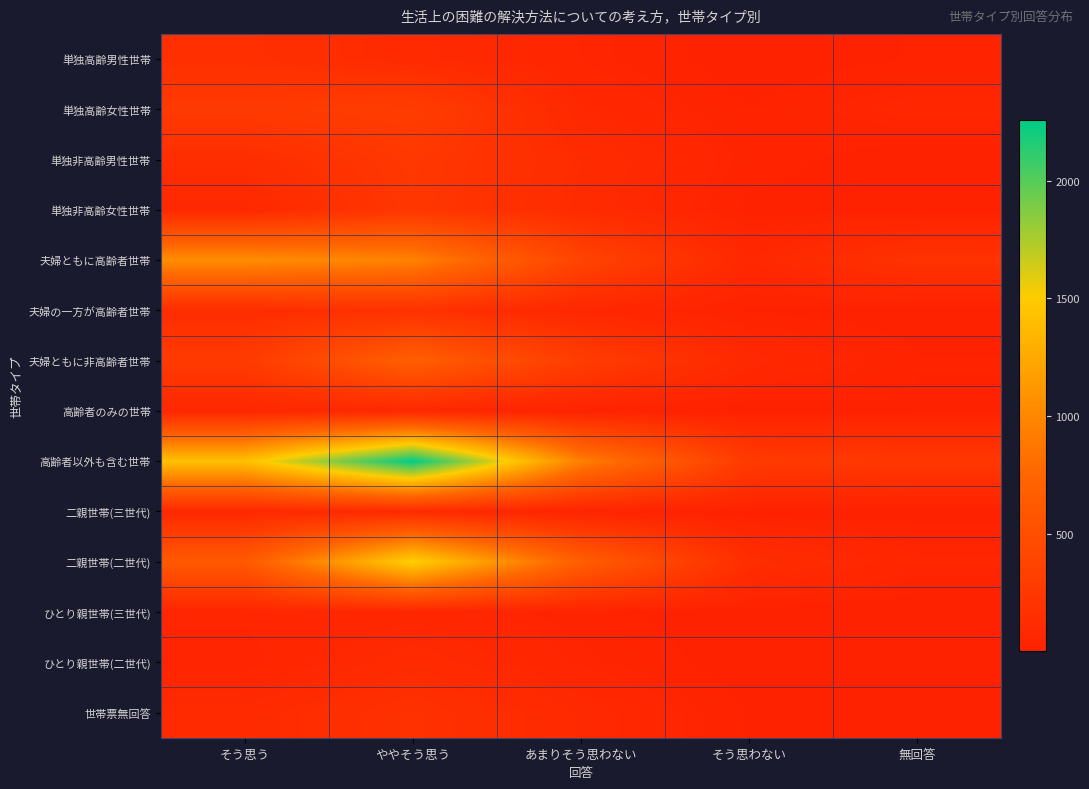

Reading left to right, transcribe all the data shown in this chart.

単独高齢男性世帯: そう思う=160	ややそう思う=100	あまりそう思わない=46	そう思わない=6	無回答=22
単独高齢女性世帯: そう思う=276	ややそう思う=309	あまりそう思わない=74	そう思わない=21	無回答=58
単独非高齢男性世帯: そう思う=136	ややそう思う=249	あまりそう思わない=118	そう思わない=31	無回答=5
単独非高齢女性世帯: そう思う=81	ややそう思う=236	あまりそう思わない=110	そう思わない=14	無回答=11
夫婦ともに高齢者世帯: そう思う=1046	ややそう思う=965	あまりそう思わない=382	そう思わない=74	無回答=191
夫婦の一方が高齢者世帯: そう思う=128	ややそう思う=176	あまりそう思わない=64	そう思わない=17	無回答=8
夫婦ともに非高齢者世帯: そう思う=279	ややそう思う=680	あまりそう思わない=305	そう思わない=84	無回答=22
高齢者のみの世帯: そう思う=70	ややそう思う=74	あまりそう思わない=24	そう思わない=7	無回答=18
高齢者以外も含む世帯: そう思う=1417	ややそう思う=2256	あまりそう思わない=945	そう思わない=277	無回答=241
二親世帯(三世代): そう思う=81	ややそう思う=101	あまりそう思わない=31	そう思わない=7	無回答=11
二親世帯(二世代): そう思う=615	ややそう思う=1539	あまりそう思わない=671	そう思わない=137	無回答=52
ひとり親世帯(三世代): そう思う=51	ややそう思う=63	あまりそう思わない=28	そう思わない=6	無回答=3
ひとり親世帯(二世代): そう思う=38	ややそう思う=108	あまりそう思わない=44	そう思わない=8	無回答=8
世帯票無回答: そう思う=101	ややそう思う=176	あまりそう思わない=89	そう思わない=19	無回答=10